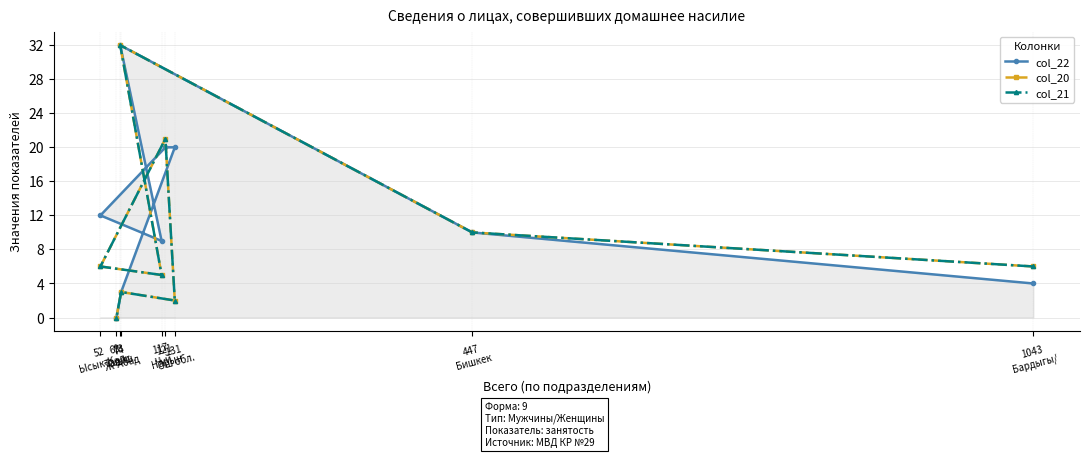

Which label corresponds to the smallest value in the chart?

69
Талас